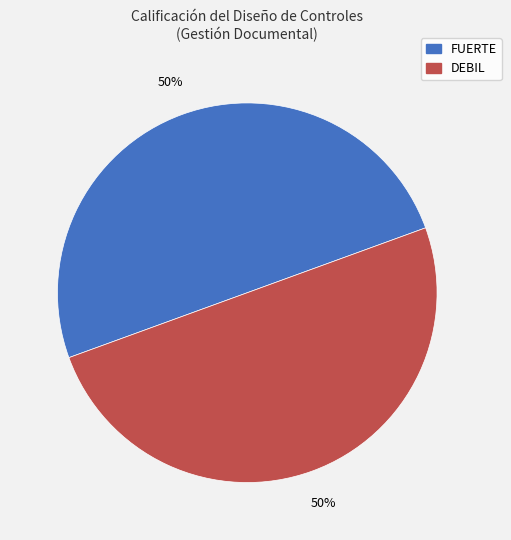

To the nearest percent, what is the average slice percentage?

50%